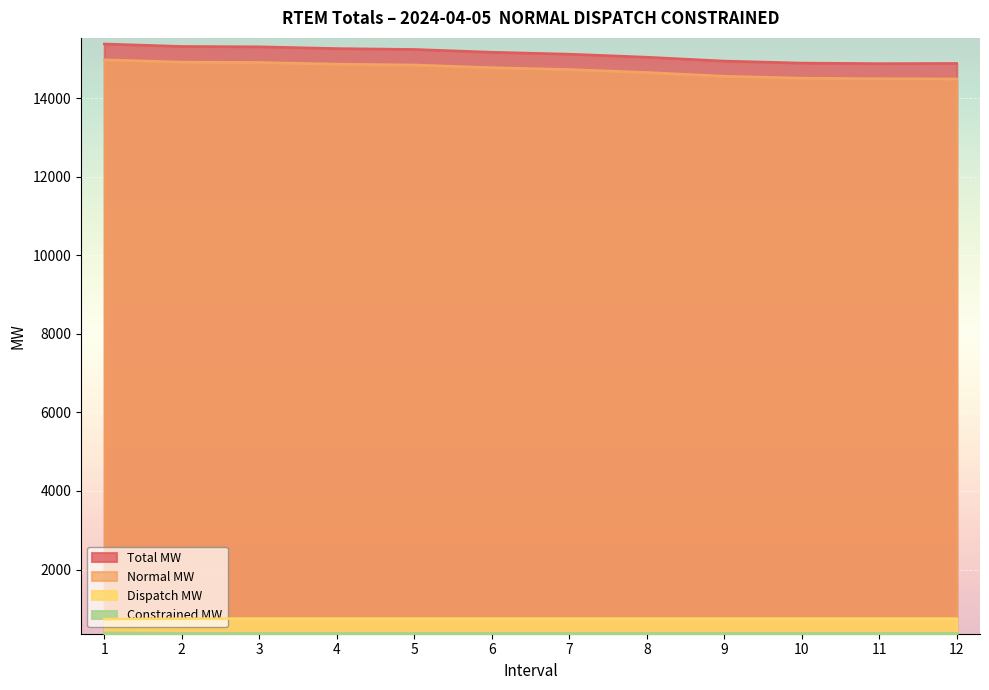

At which category does the chart reach its minimum across all series?

2